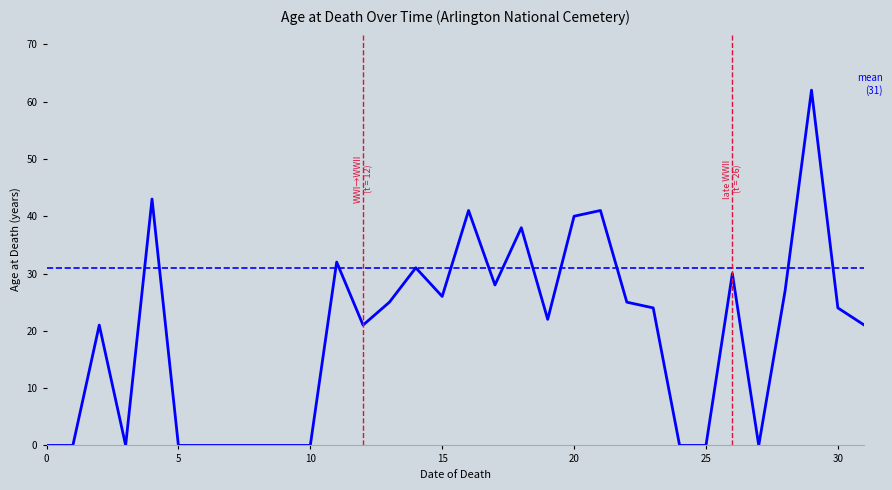

How many series are shown in this chart?

1